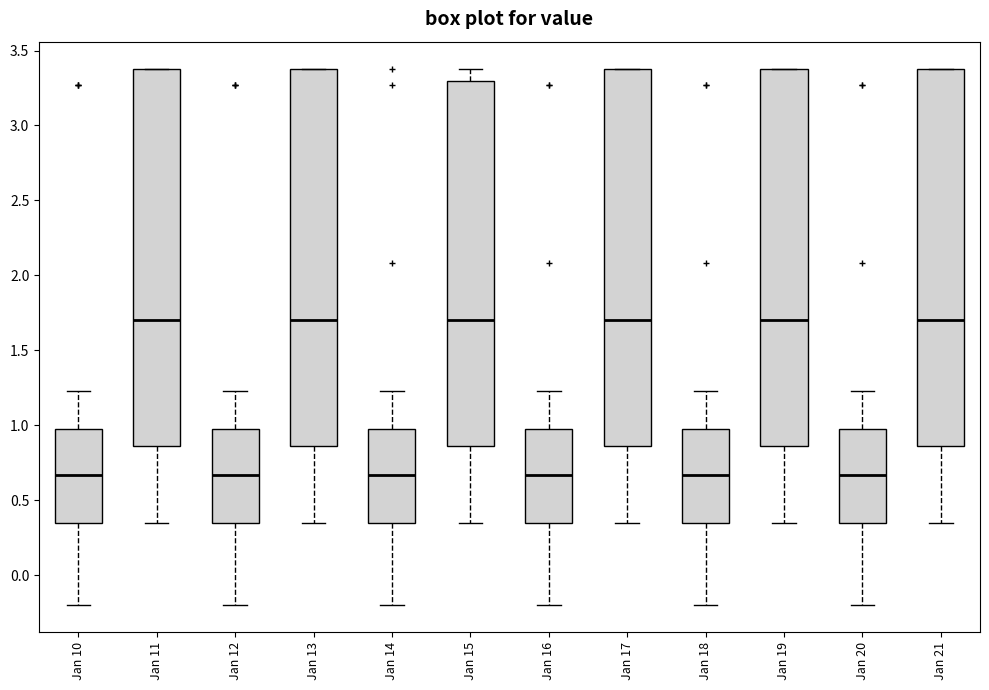

Where is the upper edge of the box for Jan 12 on the y-axis? The values are not printed on the chart, so give them approximately, as read against the axis.

1.00